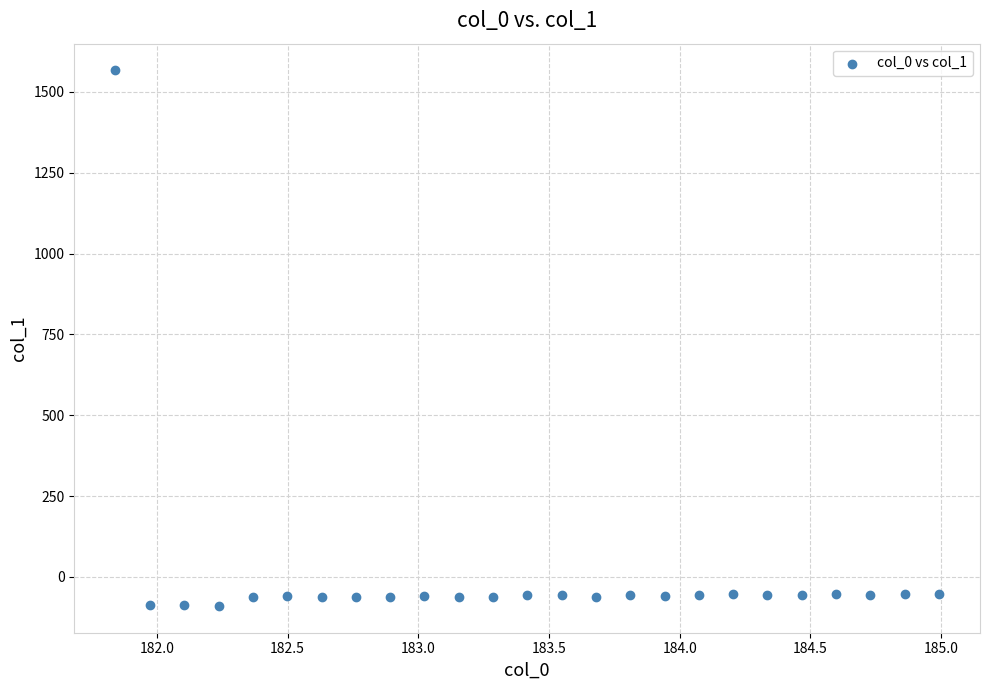

What is the range of Y values (max minus min)?

1656.2